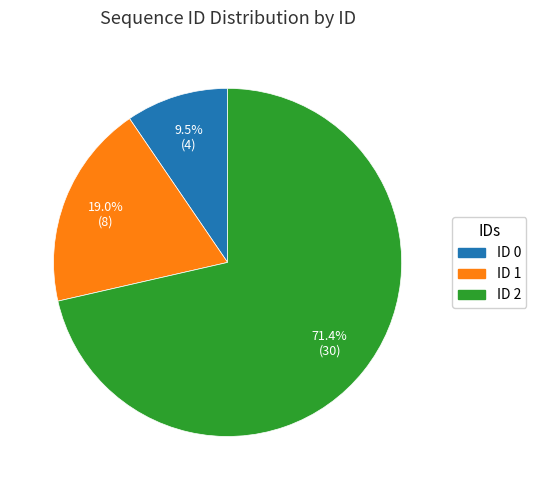

Does any single category account for the majority?

Yes